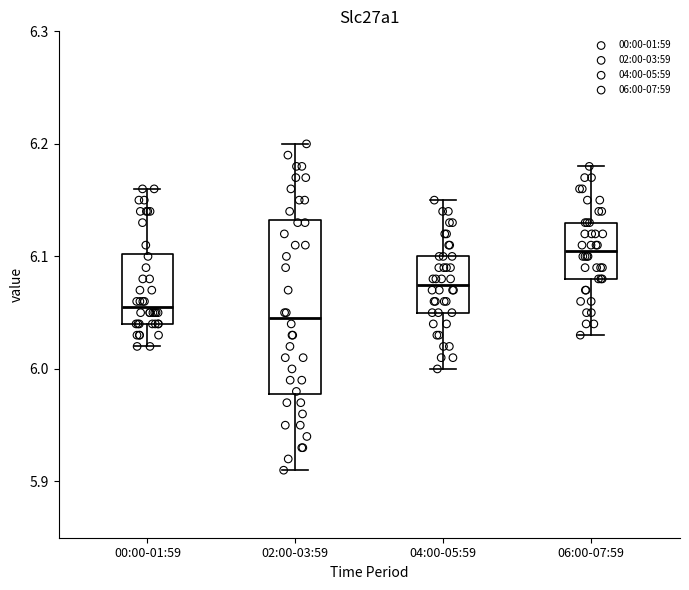

Comparing the boxes themselves (not the whiskers), which one is the tallest?

02:00-03:59